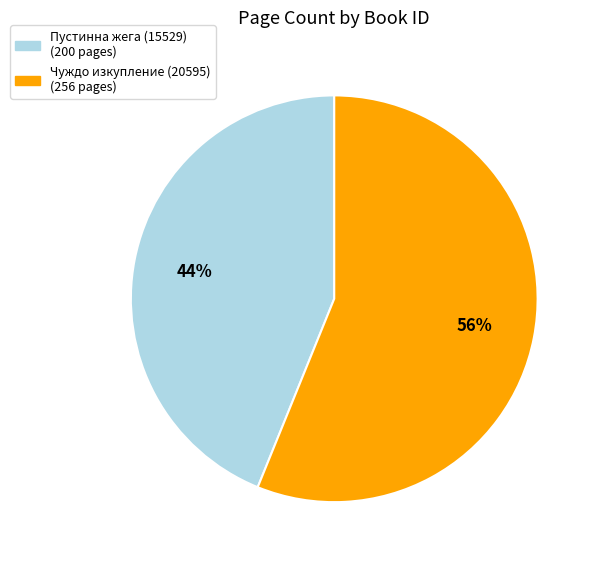

Between Пустинна жега (15529) and Чуждо изкупление (20595), which is larger?

Чуждо изкупление (20595)